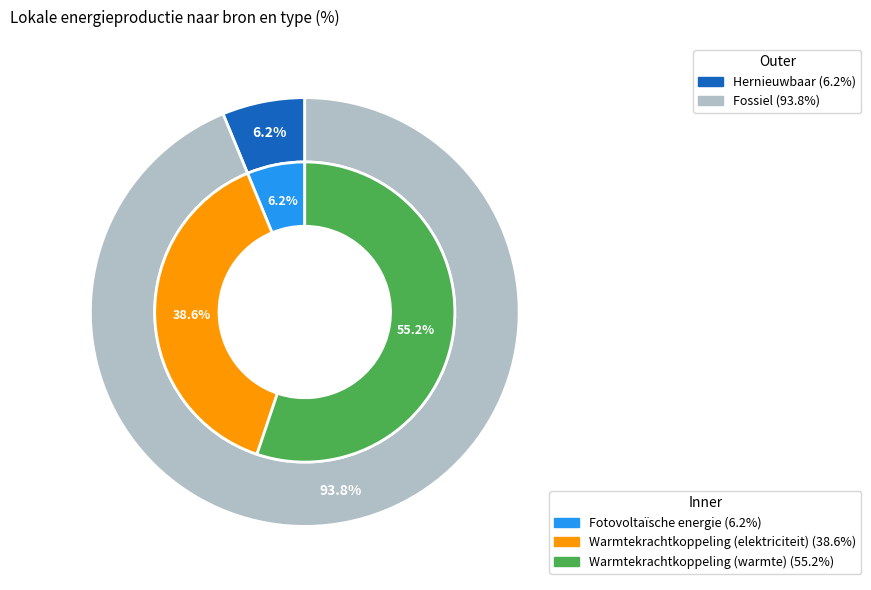

What percentage is the Warmtekrachtkoppeling (elektriciteit) slice, to the nearest percent?

39%